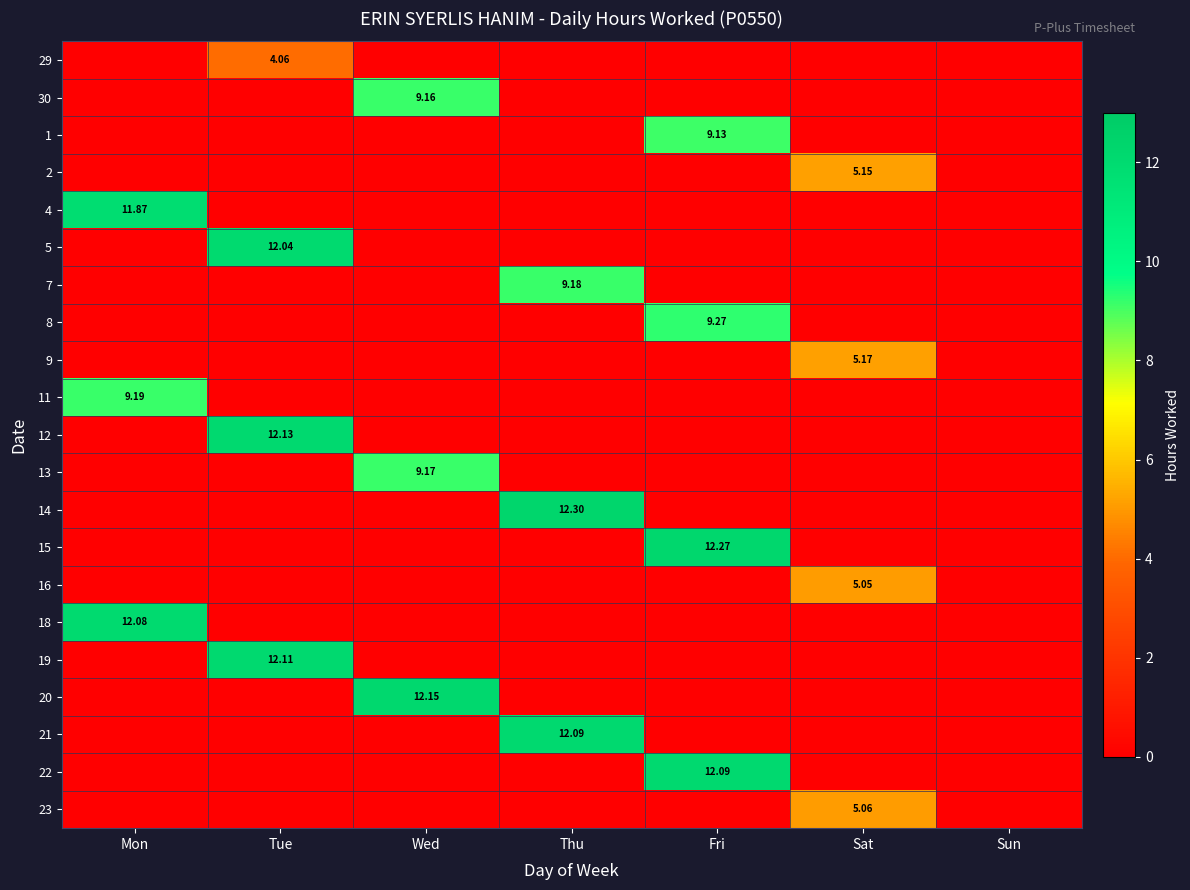

At how many categories does at least one series exceed 9?

5